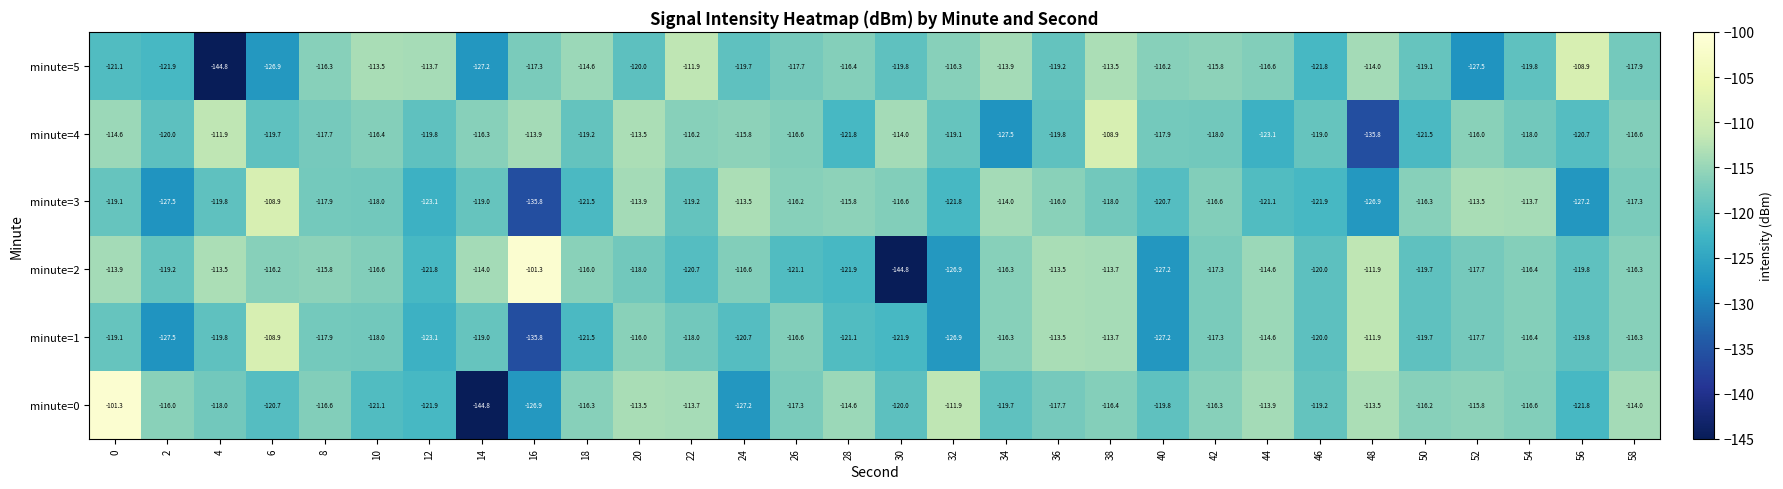

Is the value of minute=0 at 18 greater than the value of minute=5 at 38?

No